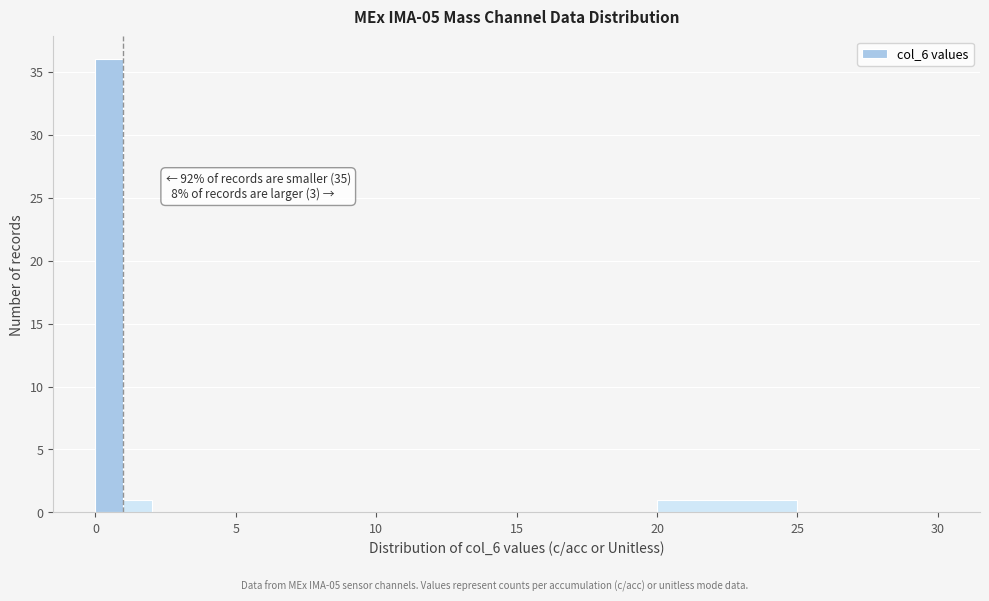

Read against the x-axis, roughly where is the centre of the tallest bar?

0.5